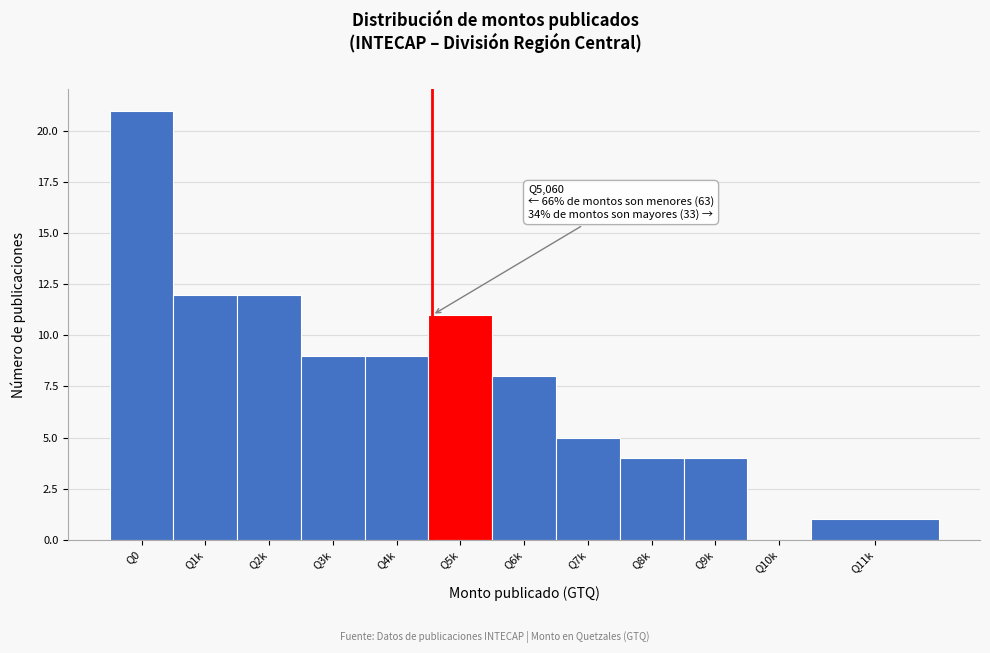

Reading left to right, extract all data points from this chart.

Q0=21	Q1k=12	Q2k=12	Q3k=9	Q4k=9	Q5k=11	Q6k=8	Q7k=5	Q8k=4	Q9k=4	Q10k=0	Q11k=1